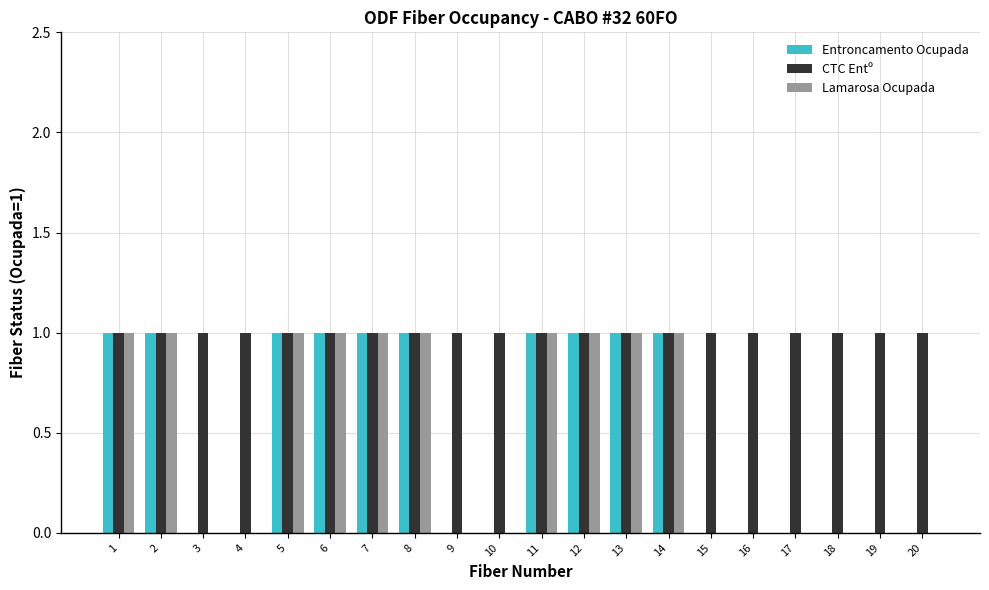

What is the sum of all CTC Entº values?

20